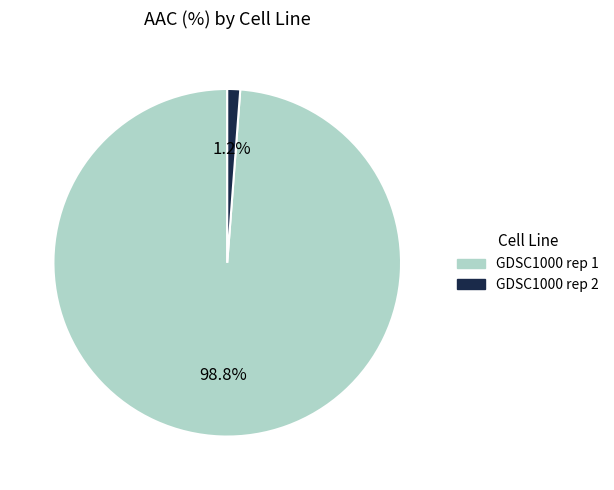

The GDSC1000 rep 1 slice represents 99% of the pie. True or false?

True